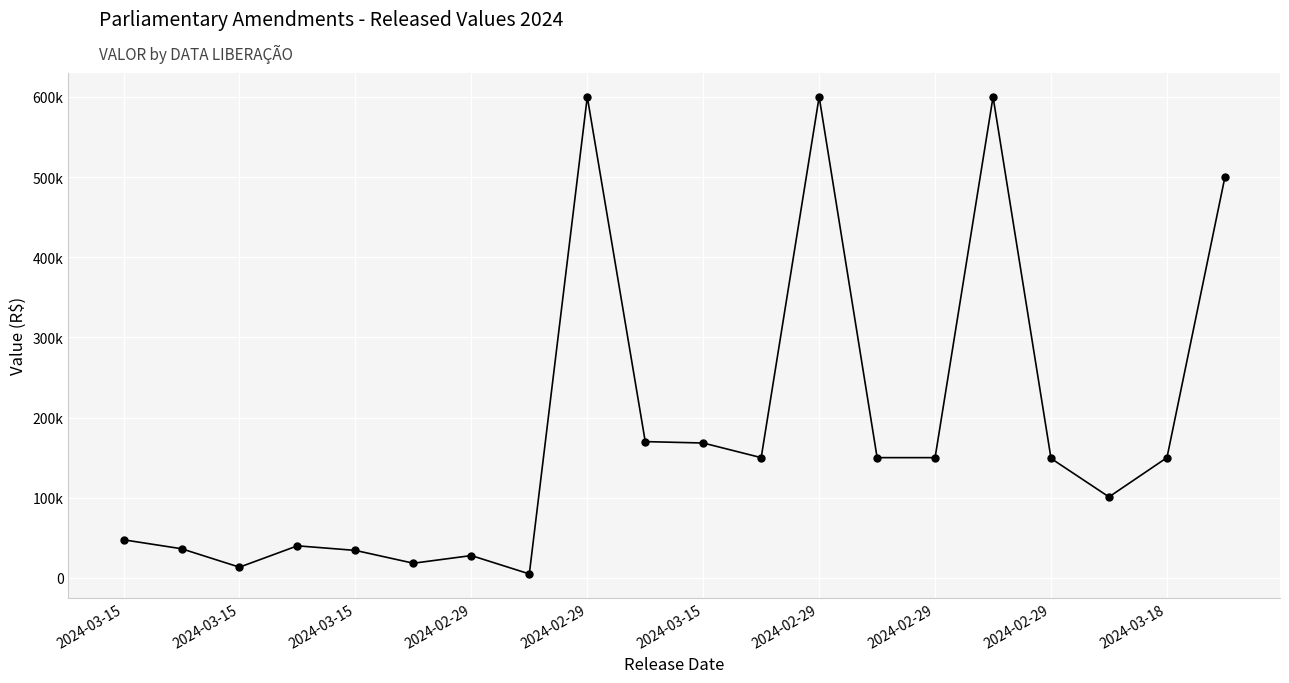

Is this an area chart (filled region under the line)?

No